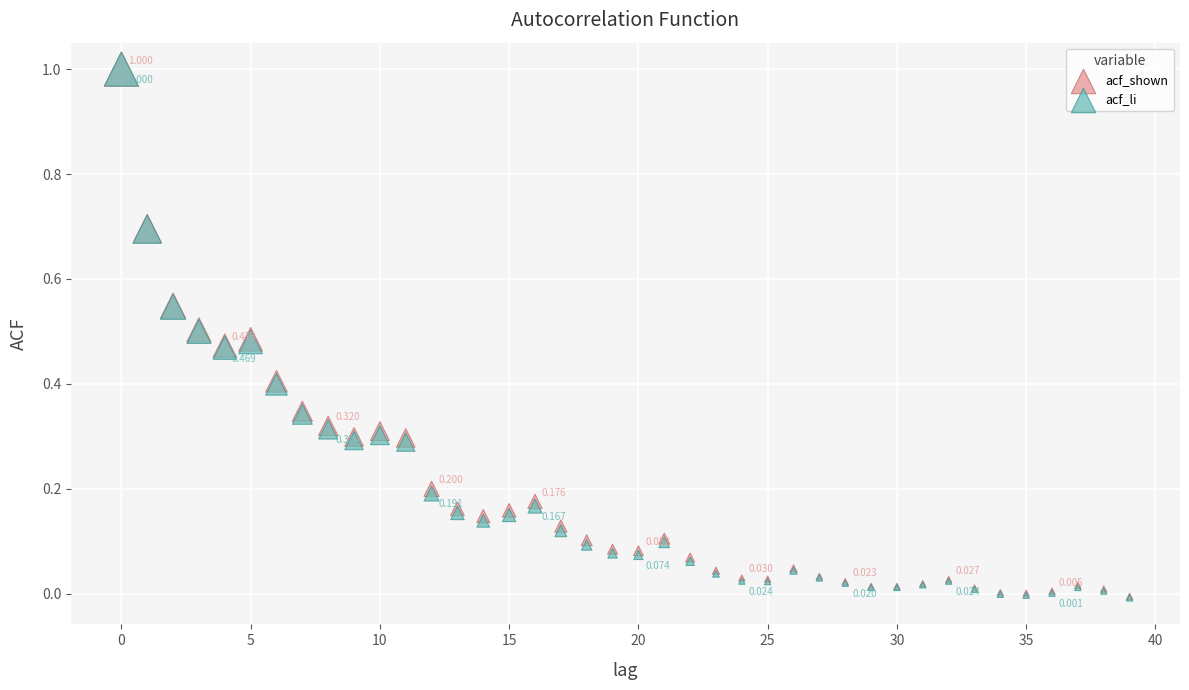

What are all the series names shown in the legend?

acf_shown, acf_li